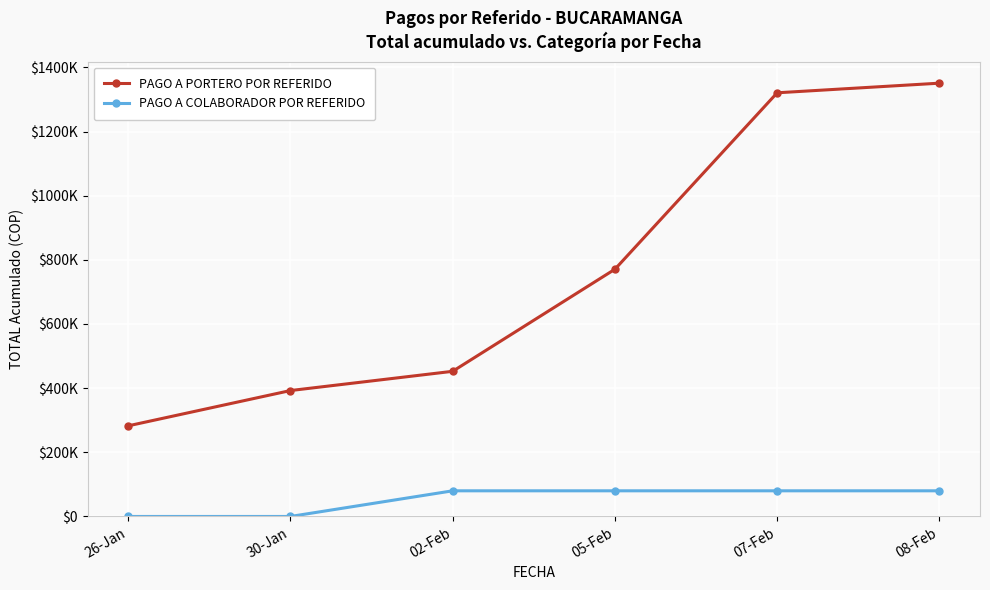

What position from the right is 02-Feb?

4